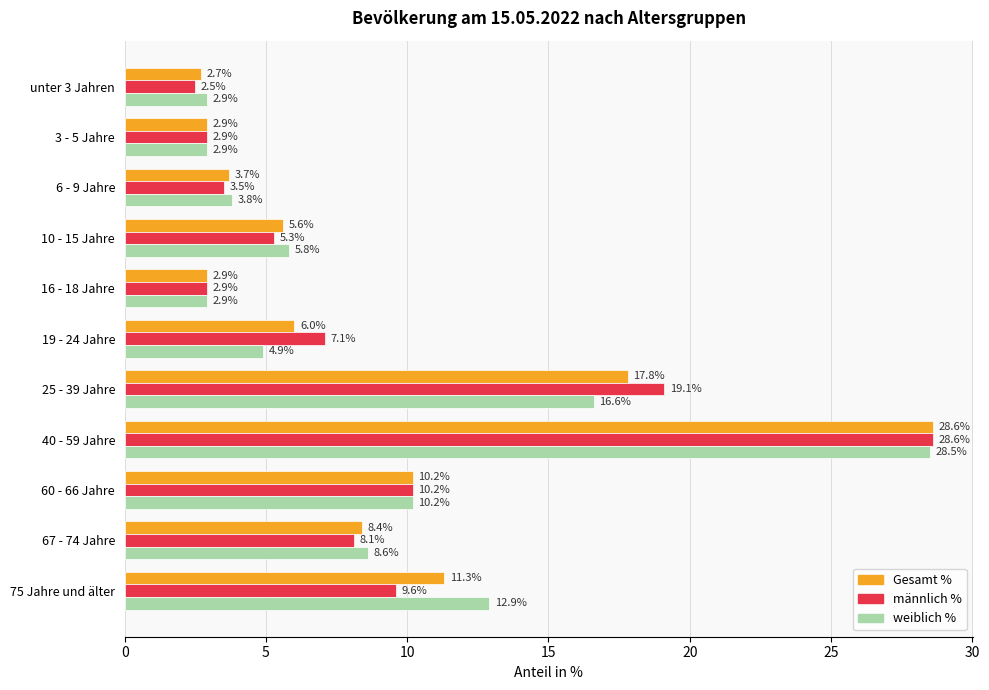

Which series has the largest range (max minus min)?

männlich %